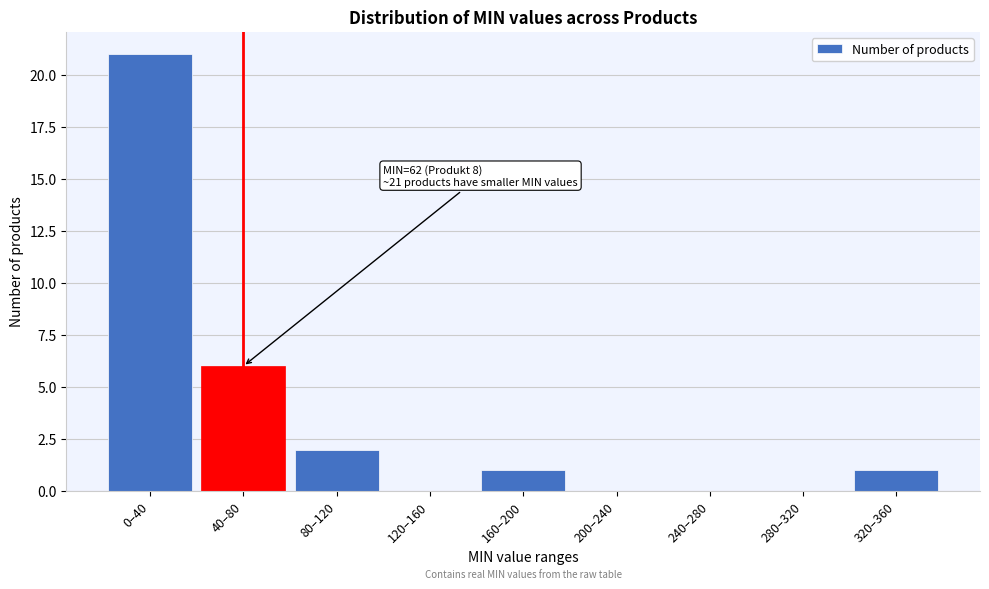

Reading left to right, transcribe all the data shown in this chart.

0–40=21	40–80=6	80–120=2	120–160=0	160–200=1	200–240=0	240–280=0	280–320=0	320–360=1